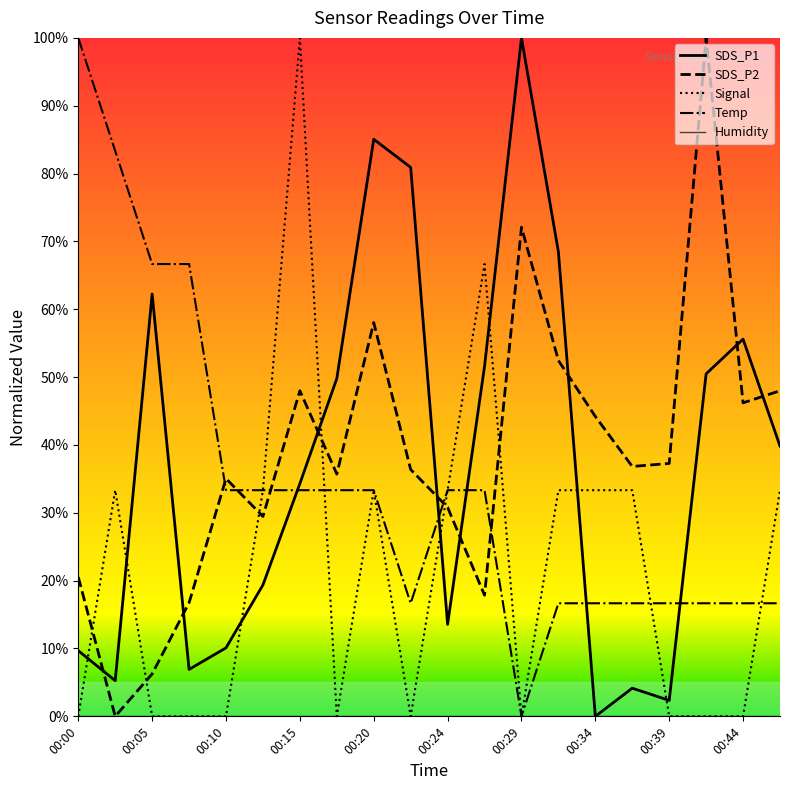

True or false: Temp and Humidity cross at least once.

False